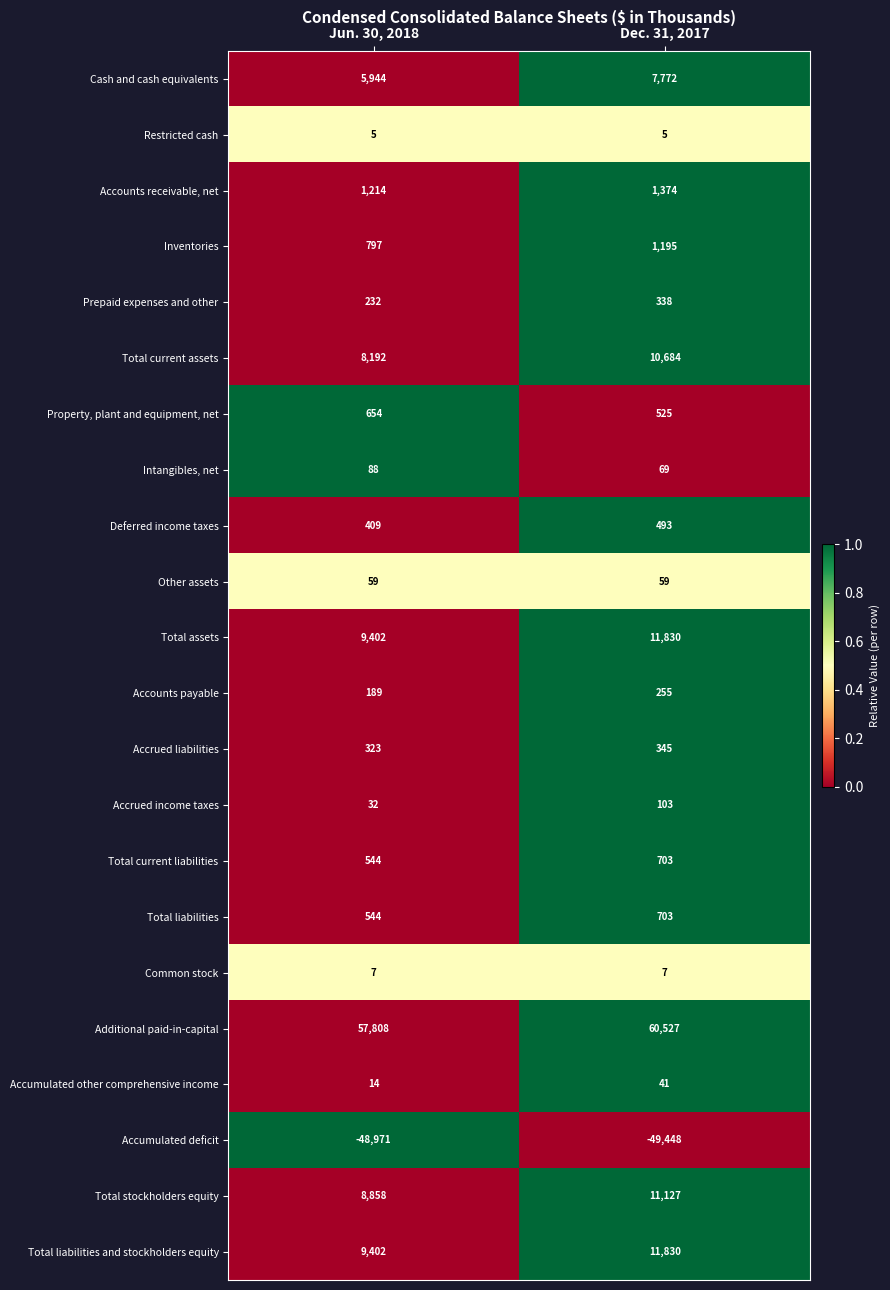

The Accounts payable series shows 59 at Jun. 30, 2018. True or false?

False